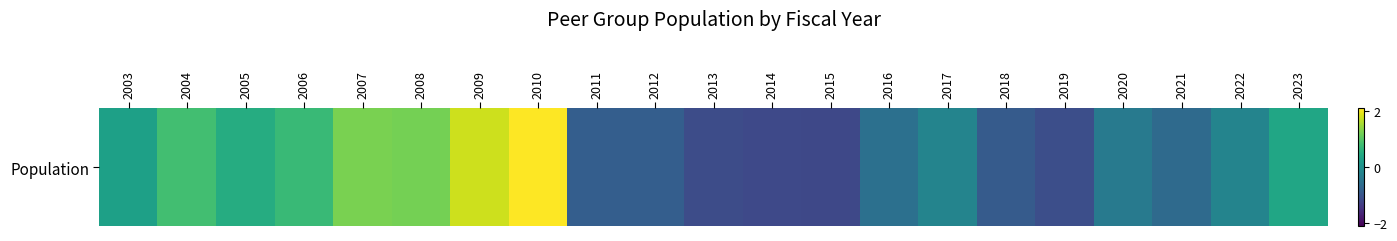

Rank the categories by value from highest to lowest.

2010, 2009, 2007, 2008, 2004, 2006, 2005, 2023, 2003, 2017, 2022, 2020, 2016, 2021, 2012, 2011, 2018, 2019, 2013, 2014, 2015